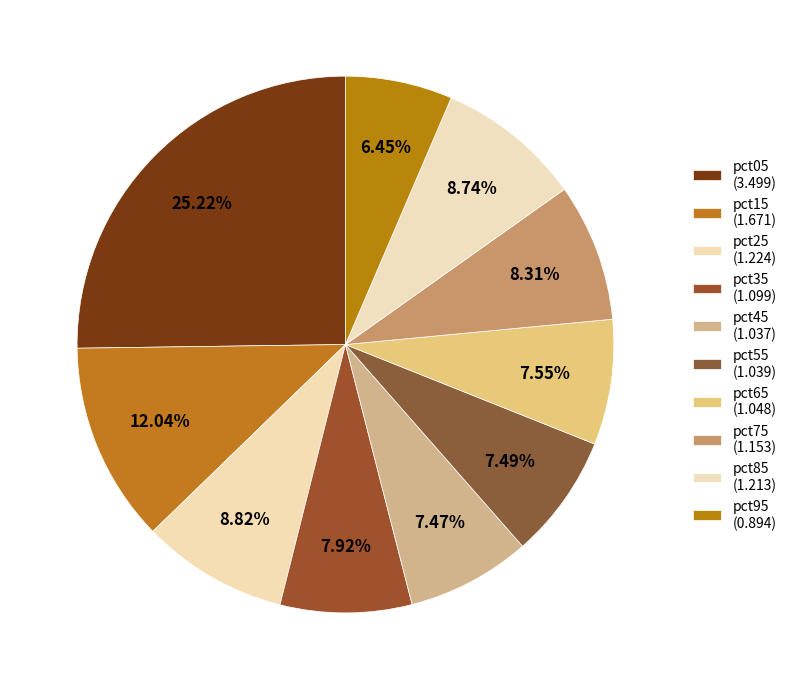

To the nearest percent, what is the difference between the largest and smallest slice percentages?

19%